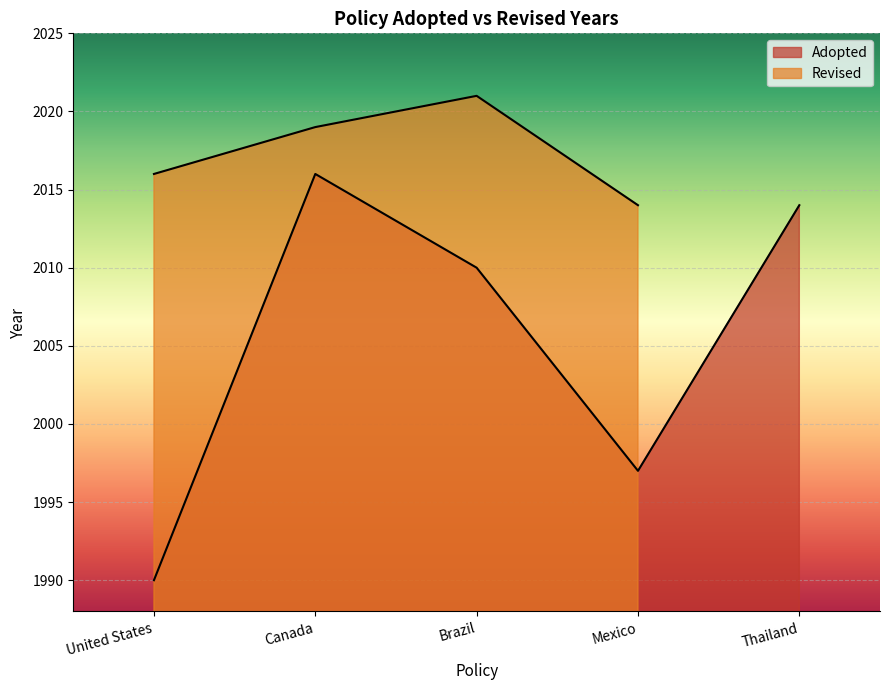

Reading left to right, extract all data points from this chart.

1990	2016	2010	1997	2014